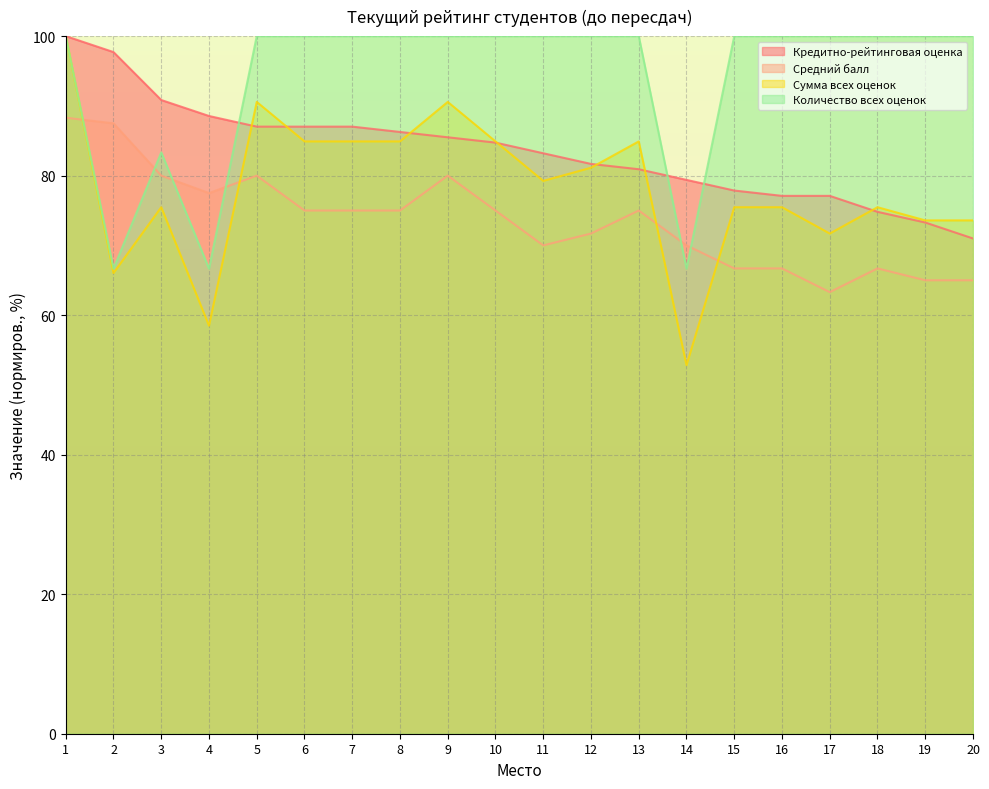

Rank the series by their maximum value, from lowest to highest.

Средний балл, Кредитно-рейтинговая оценка, Сумма всех оценок, Количество всех оценок